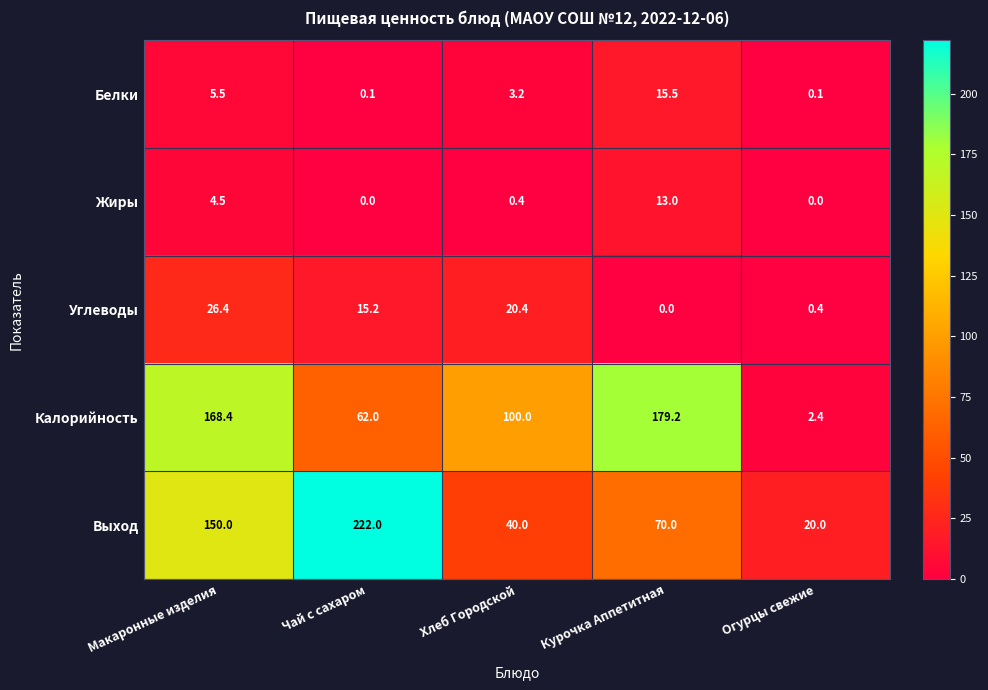

What is the difference between the maximum and minimum values in the Белки series?

15.4